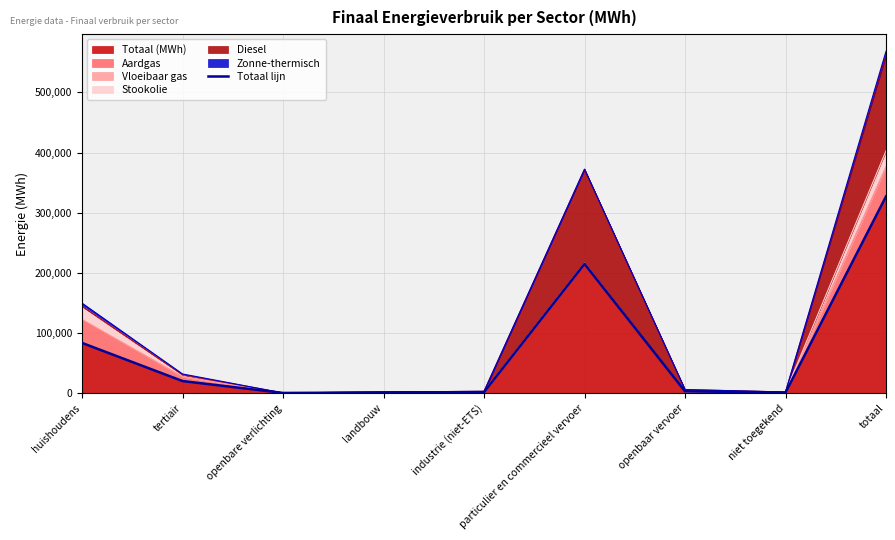

How many lines are shown in the chart?

1